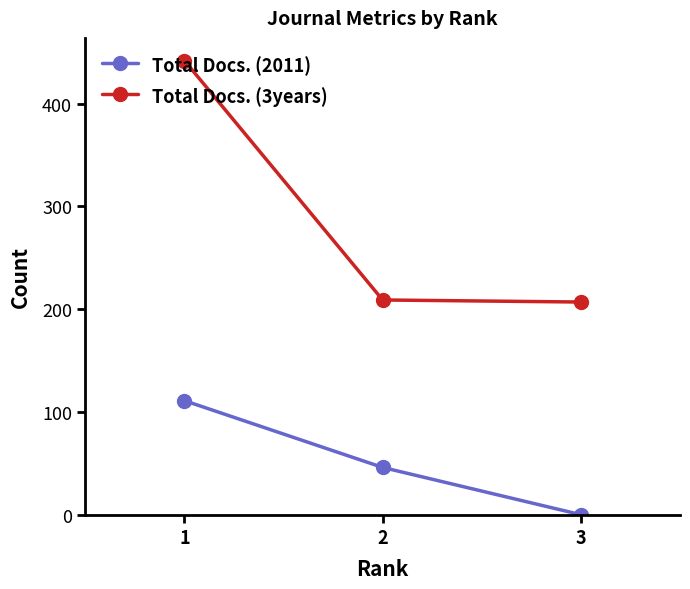

Between 1 and 2, which series saw the biggest shift?

Total Docs. (3years)